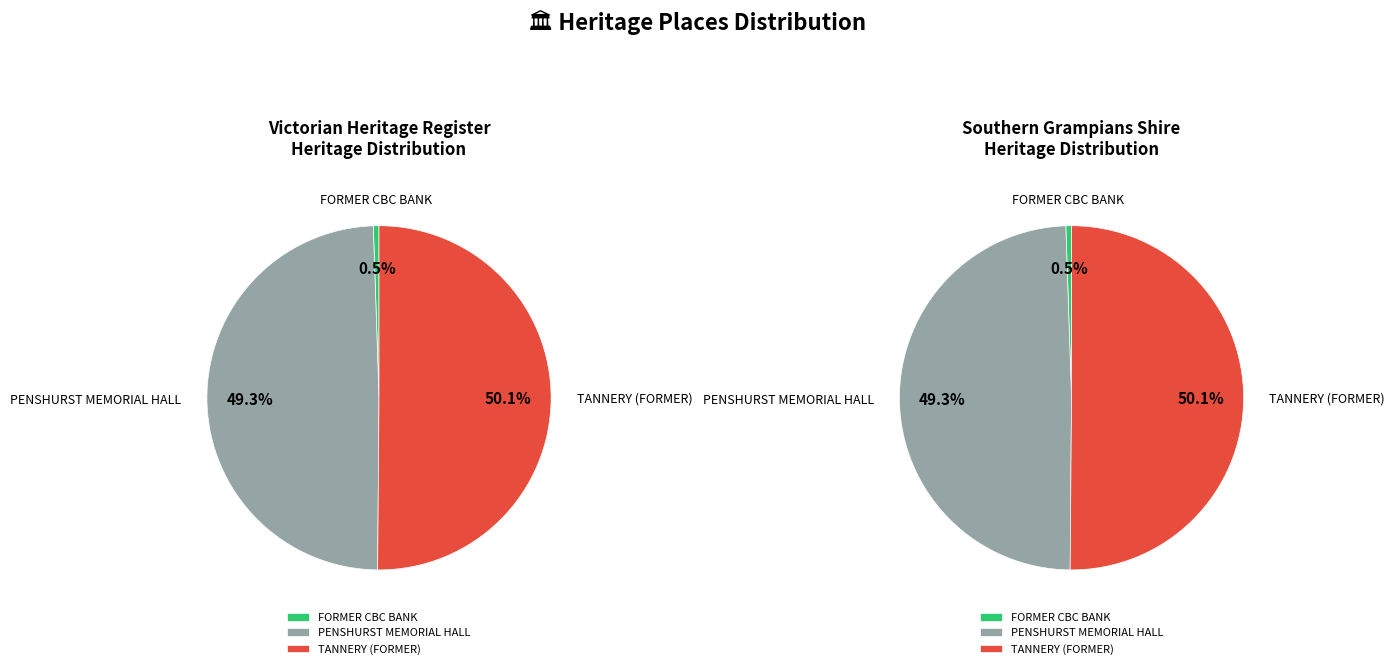

To the nearest percent, what is the combined percentage of FORMER CBC BANK and PENSHURST MEMORIAL HALL?

50%